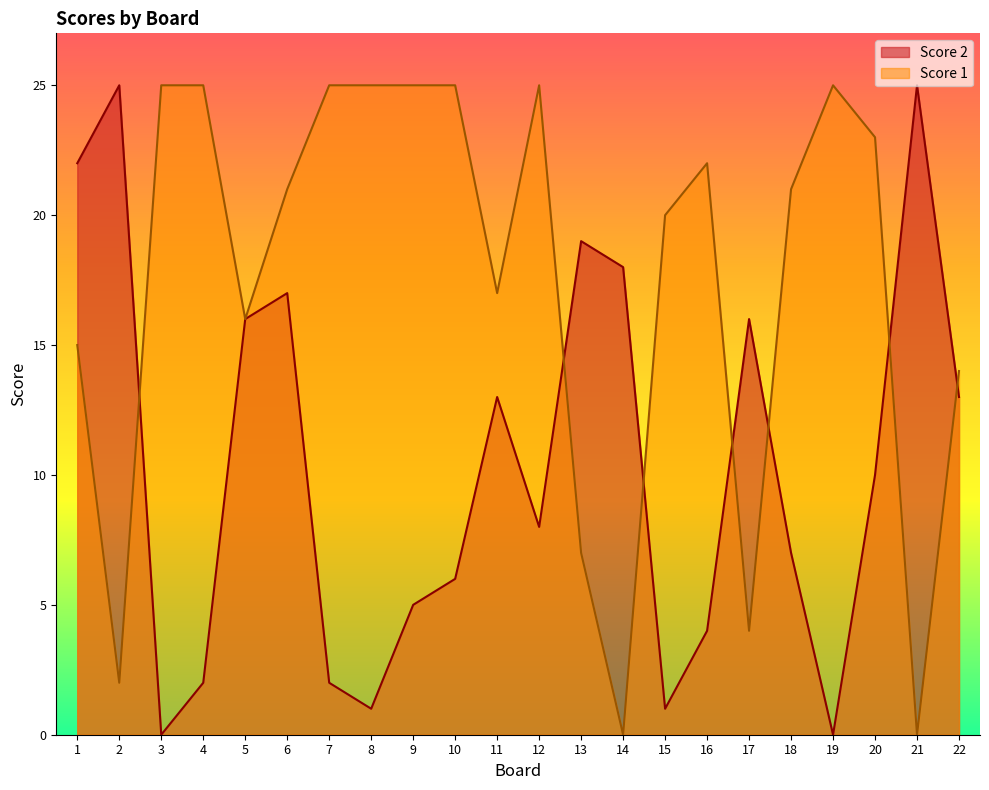

What are all the series names shown in the legend?

Score 2, Score 1